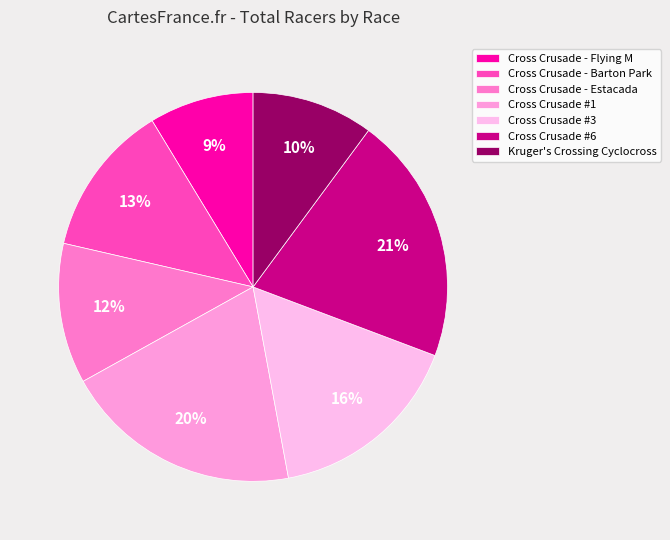

What percentage is the Cross Crusade - Barton Park slice, to the nearest percent?

13%